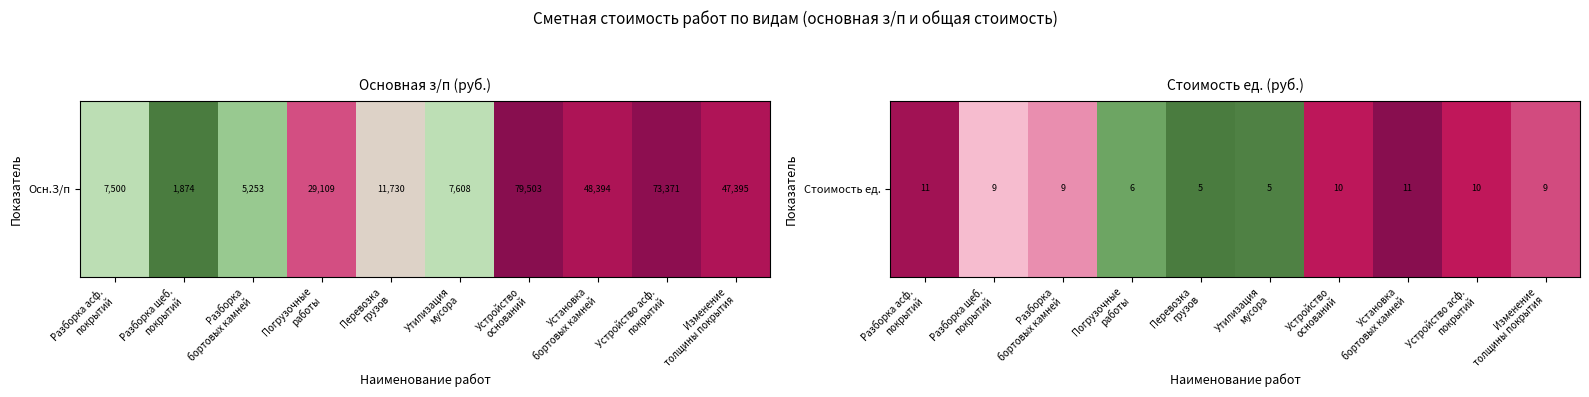

Reading left to right, extract all data points from this chart.

Разборка асф.
покрытий=10.6	Разборка щеб.
покрытий=8.5	Разборка
бортовых камней=8.9	Погрузочные
работы=5.6	Перевозка
грузов=4.7	Утилизация
мусора=4.9	Устройство
оснований=10.0	Установка
бортовых камней=11.1	Устройство асф.
покрытий=9.9	Изменение
толщины покрытия=9.4